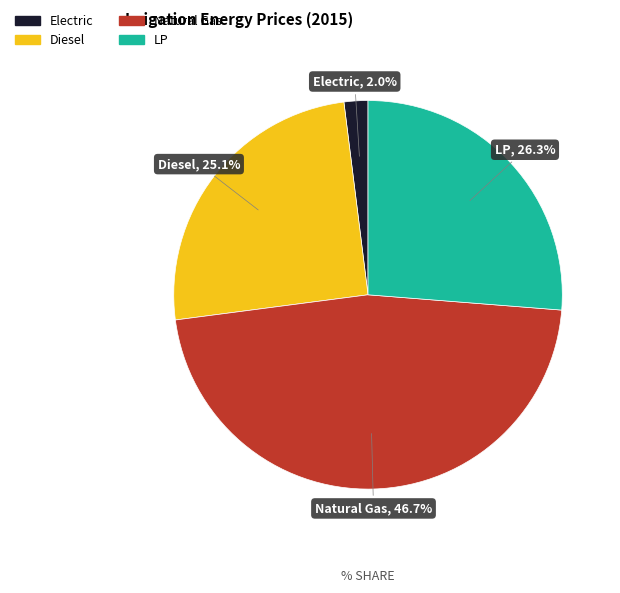

The LP slice represents 15% of the pie. True or false?

False